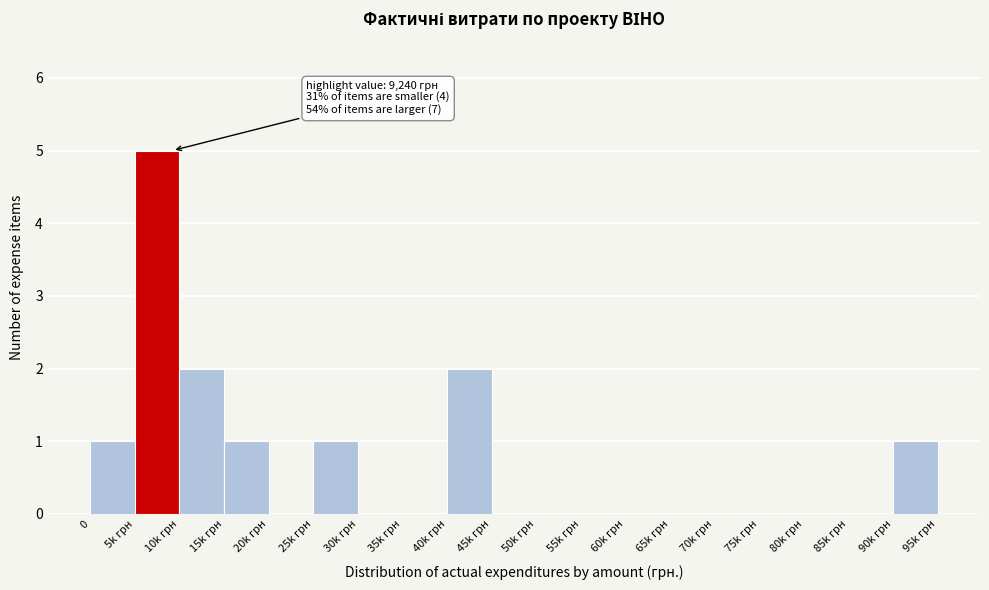

Reading left to right, extract all data points from this chart.

0=1	5k грн=5	10k грн=2	15k грн=1	20k грн=0	25k грн=1	30k грн=0	35k грн=0	40k грн=2	45k грн=0	50k грн=0	55k грн=0	60k грн=0	65k грн=0	70k грн=0	75k грн=0	80k грн=0	85k грн=0	90k грн=1